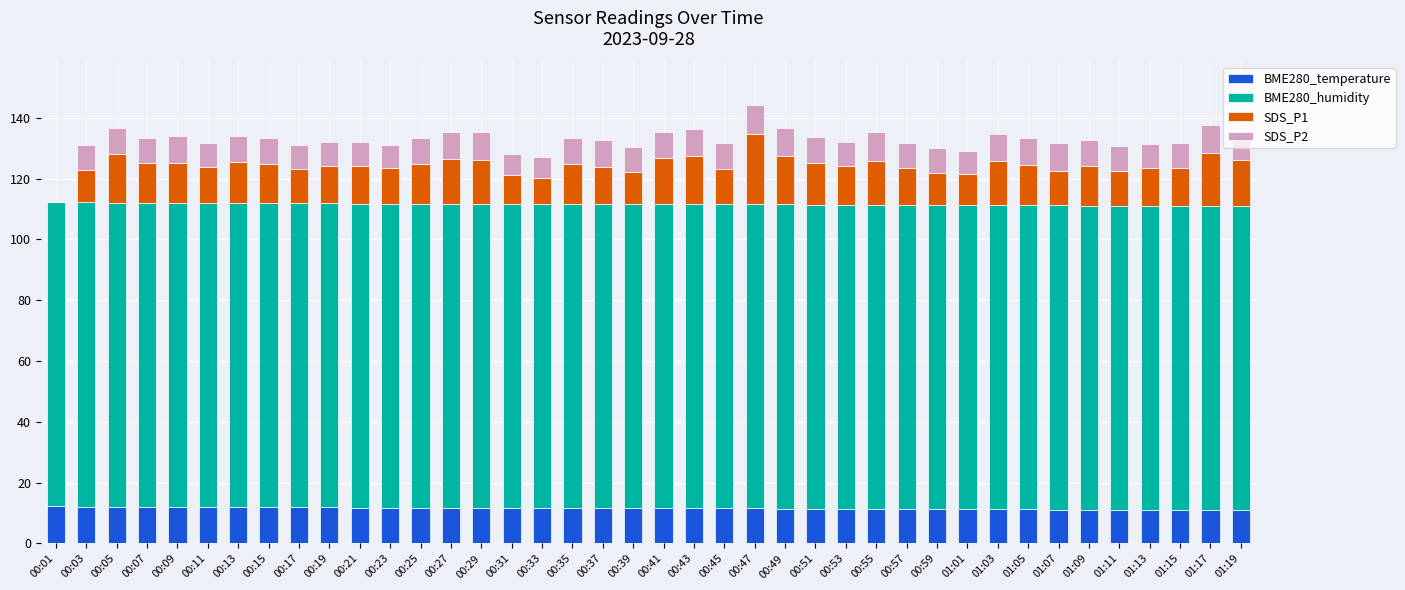

Are the bars grouped side by side (vs. stacked)?

No